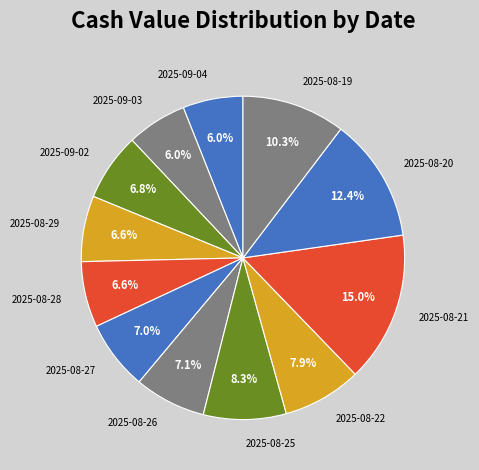

What percentage do 2025-08-29 and 2025-08-21 together represent?

21.6%